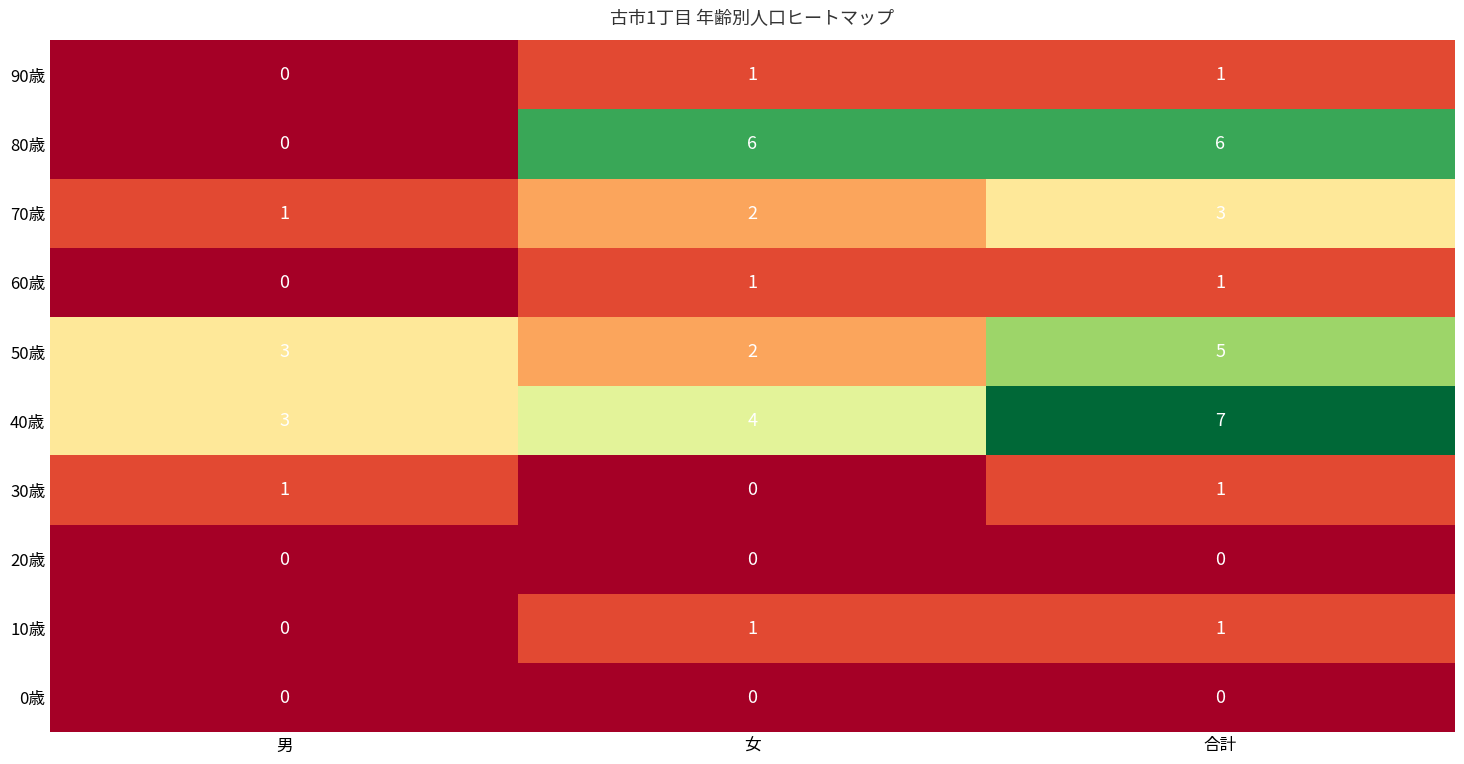

Which series changed the most between 男 and 合計?

80歳